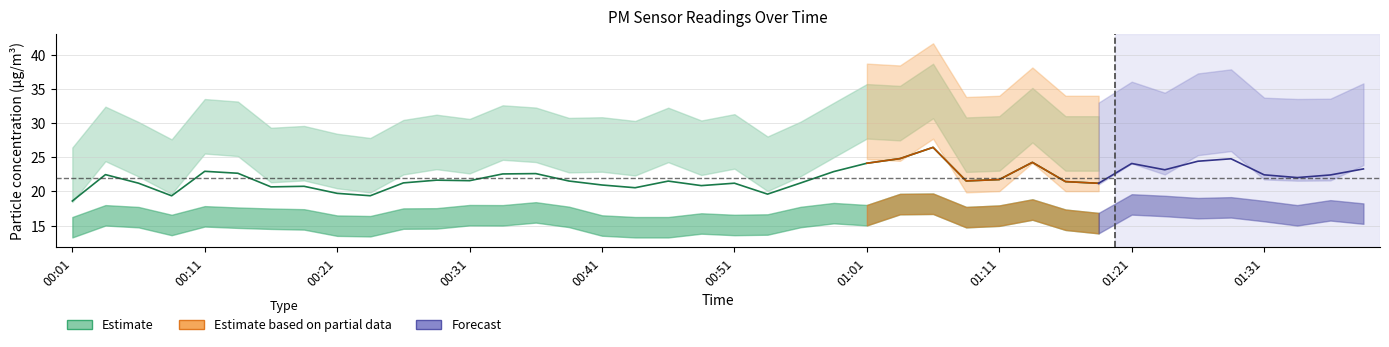

What is the average value?

21.7